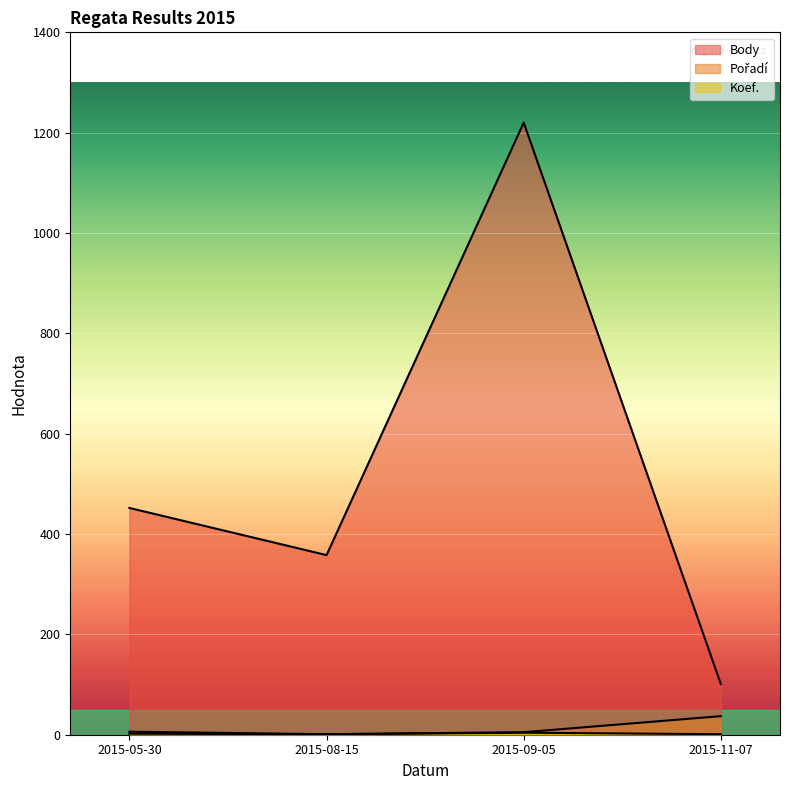

What is the minimum value for Pořadí?

1